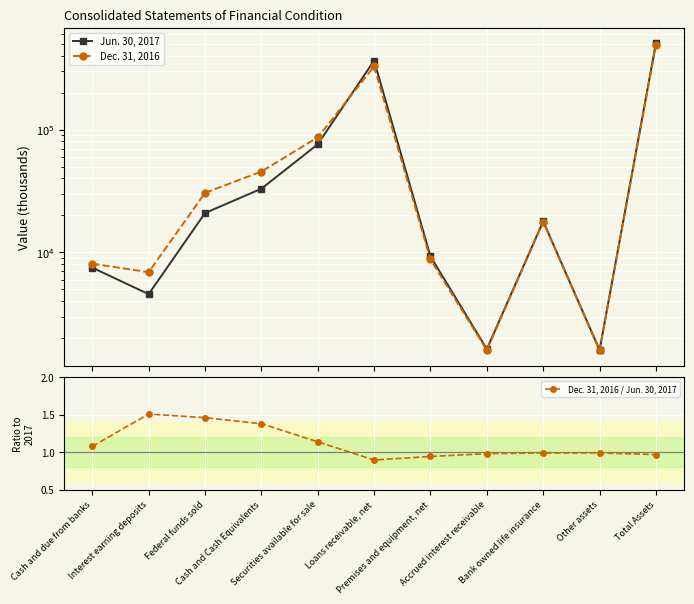

True or false: Dec. 31, 2016 / Jun. 30, 2017 has more than 1 interior local peaks.

True